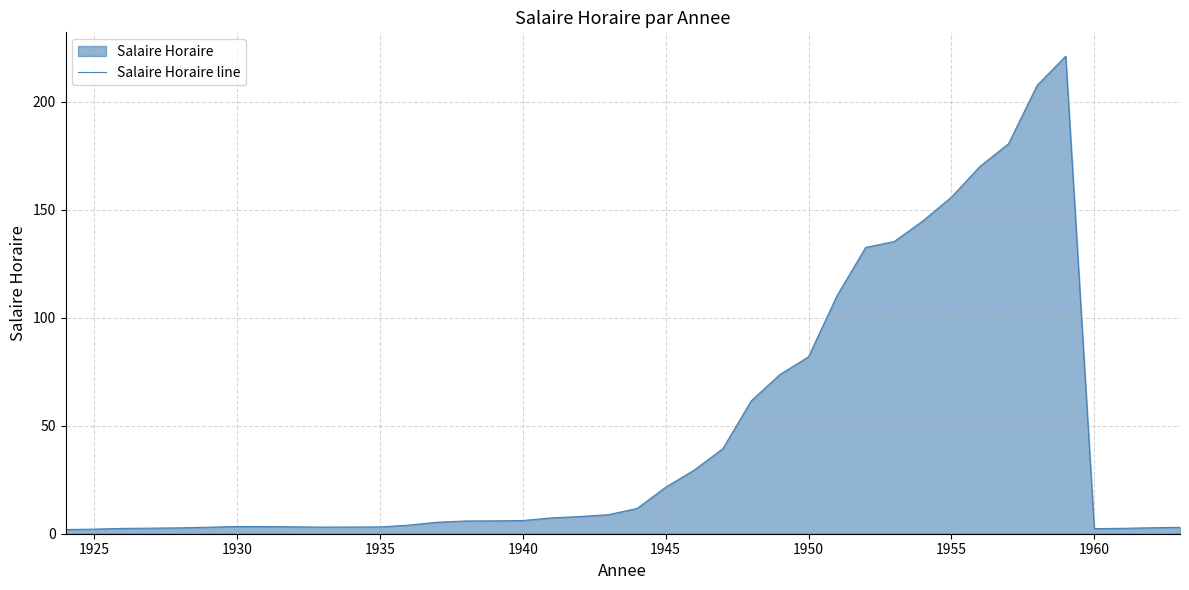

What is the maximum value shown in the chart?

221.0